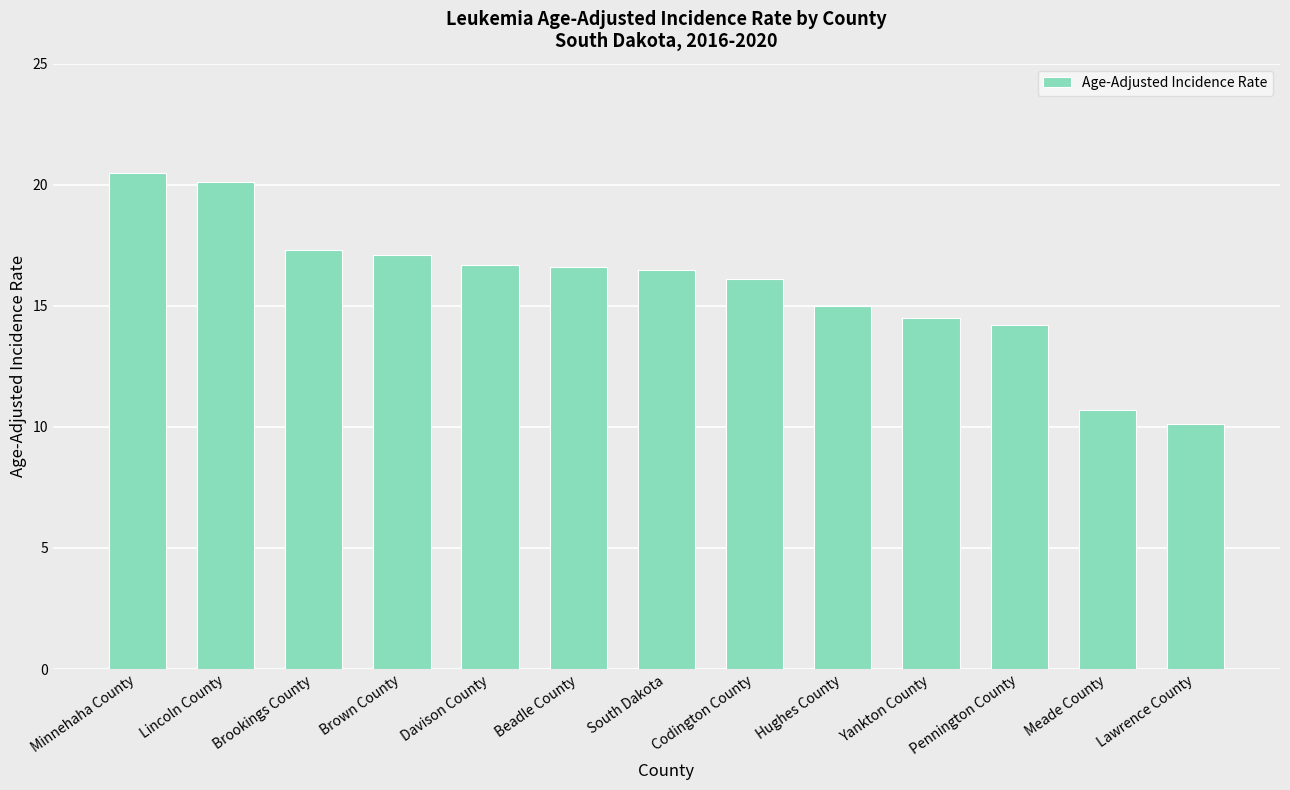

Read the value at Hughes County.

15.0